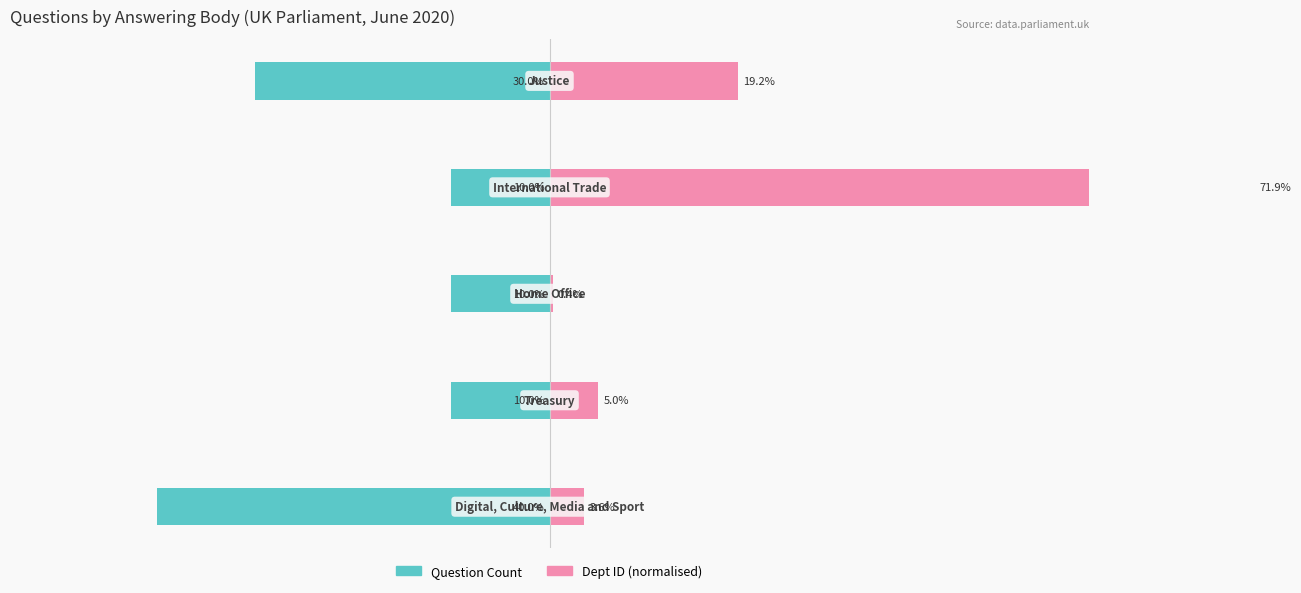

How many values in the Dept ID (normalised) series exceed 4?

3